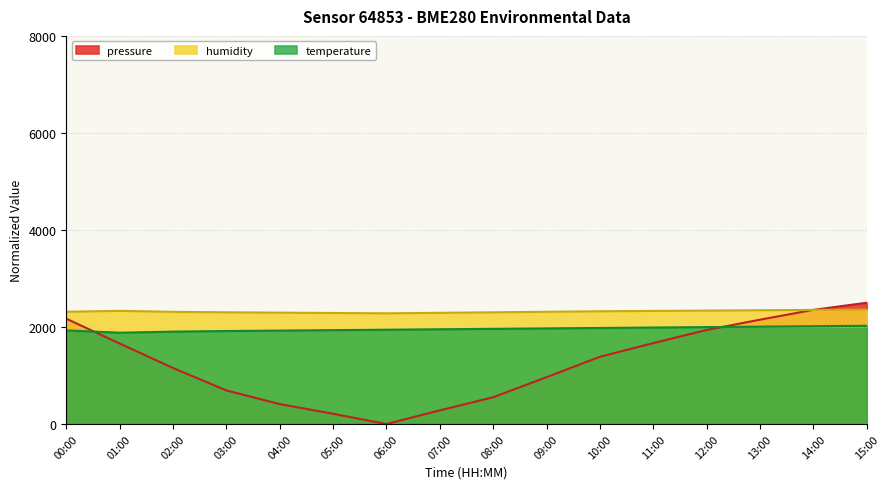

Is the value of temperature at 05:00 greater than the value of pressure at 05:00?

Yes